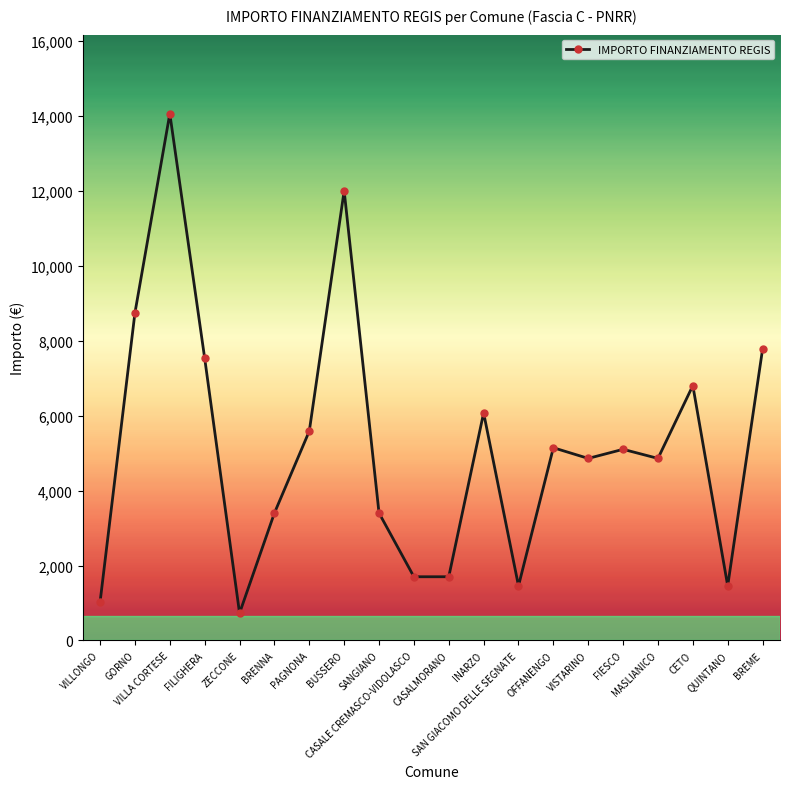

What is the ratio of the value at QUINTANO to the value at CETO?

0.2